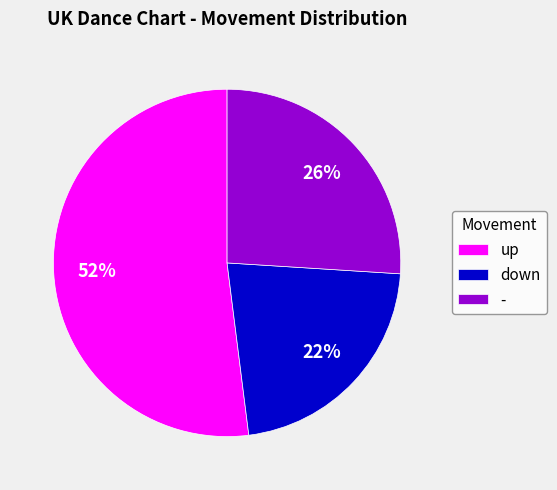

True or false: up accounts for 52% of the total.

True